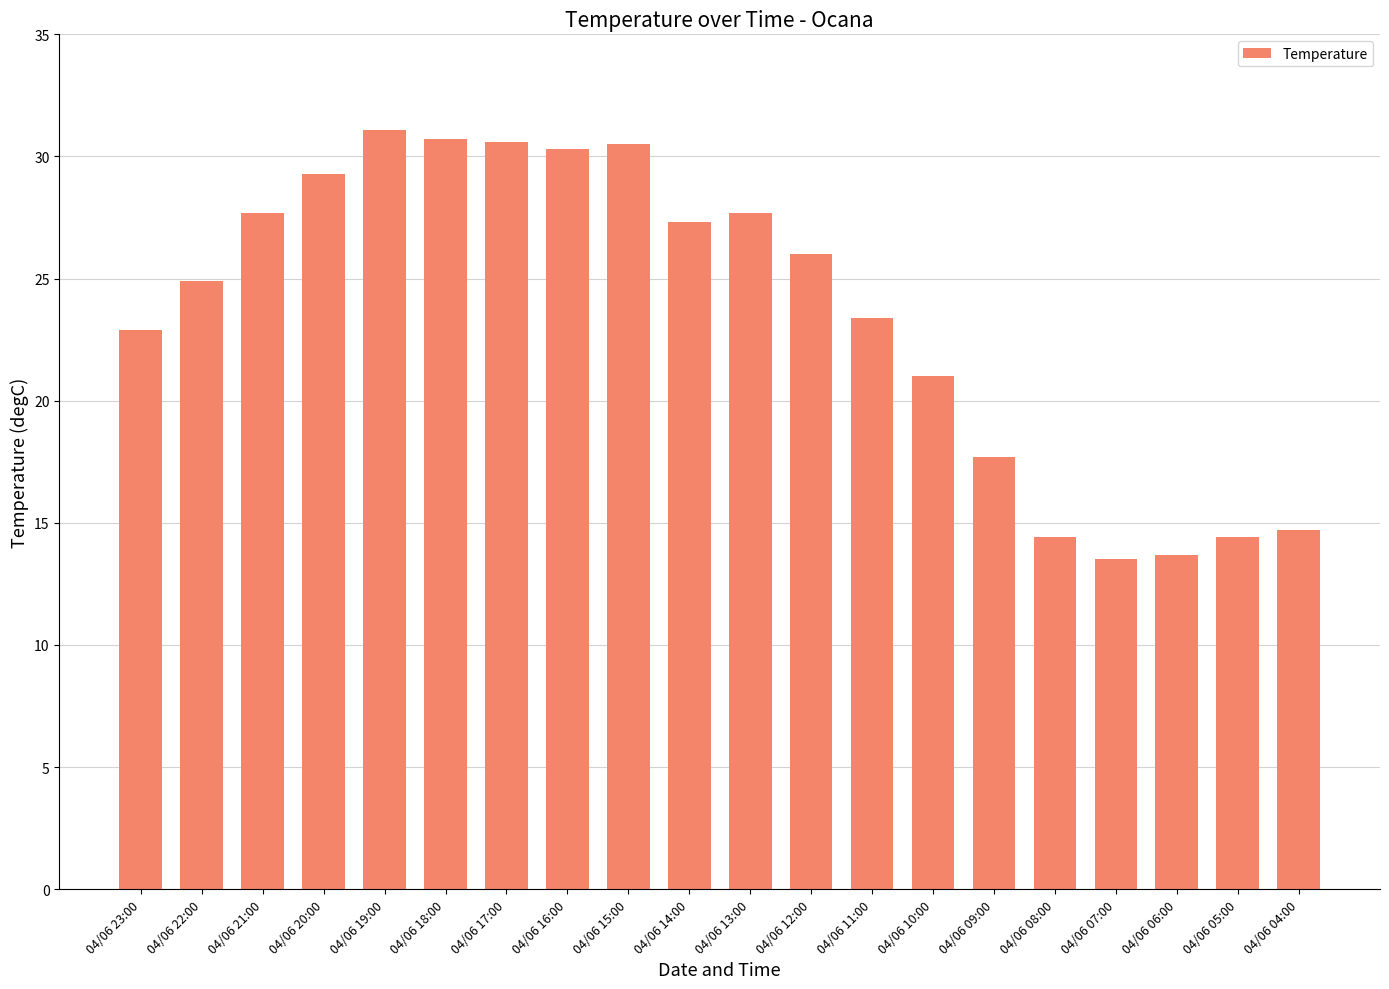

Which has a higher value, 04/06 07:00 or 04/06 21:00?

04/06 21:00